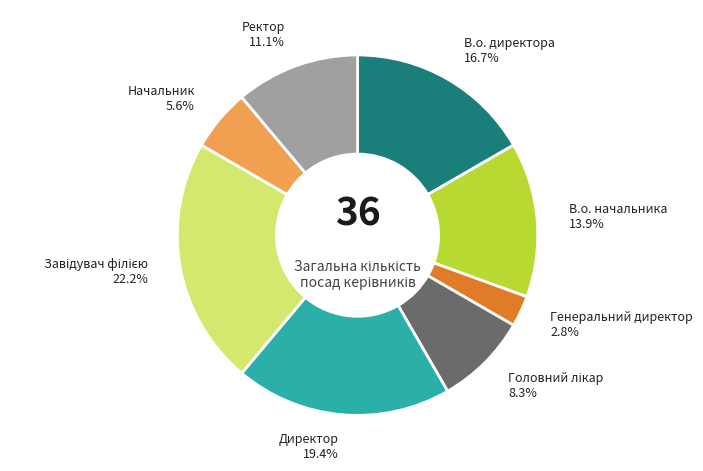

The Начальник slice represents 6% of the pie. True or false?

True